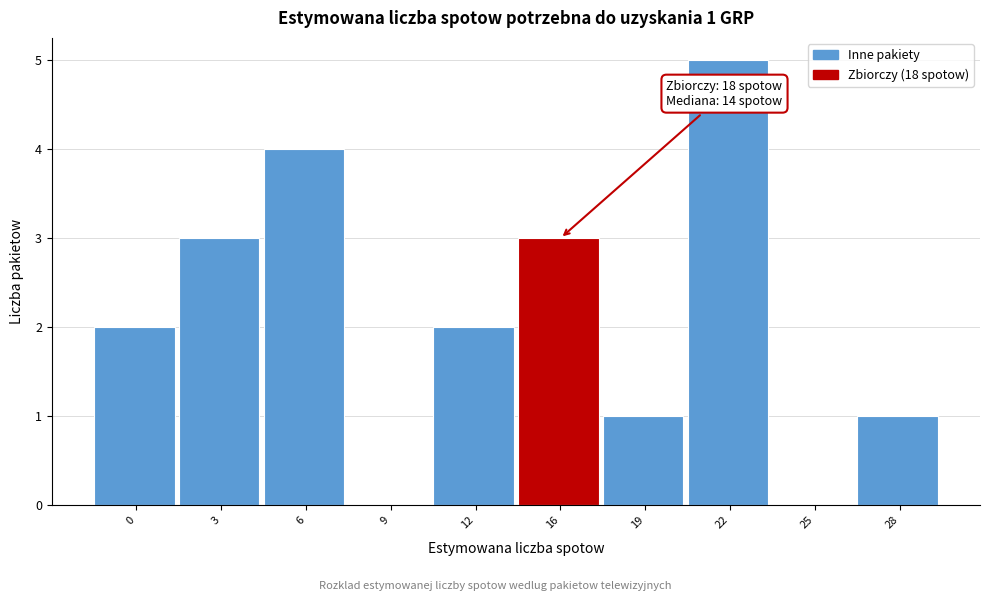

Reading left to right, what are all the values shown in this chart?

0=2	3=3	6=4	9=0	12=2	16=3	19=1	22=5	25=0	28=1